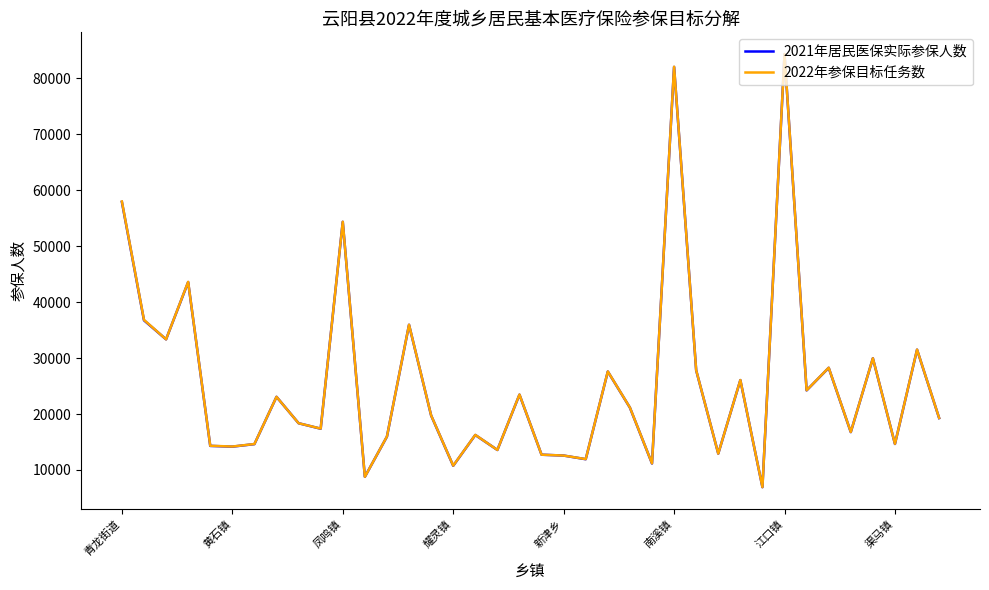

What is the maximum value shown in the chart?

84313